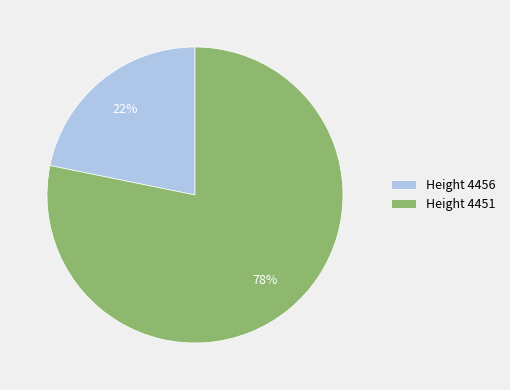

Combined, do Height 4456 and Height 4451 account for over 50%?

Yes